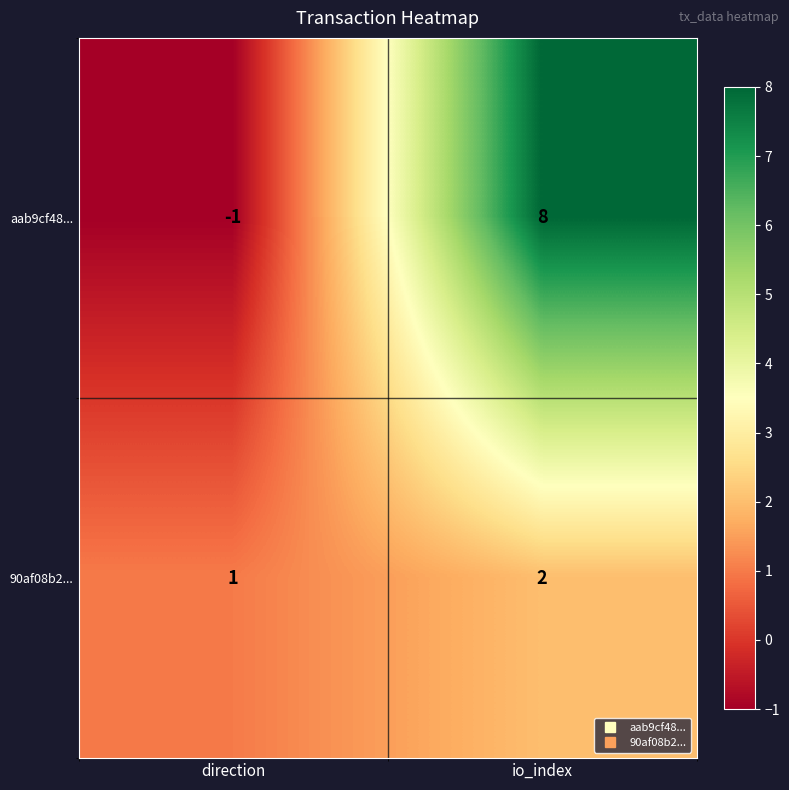

Reading left to right, what are all the values shown in this chart?

aab9cf48...: -1	8
90af08b2...: 1	2